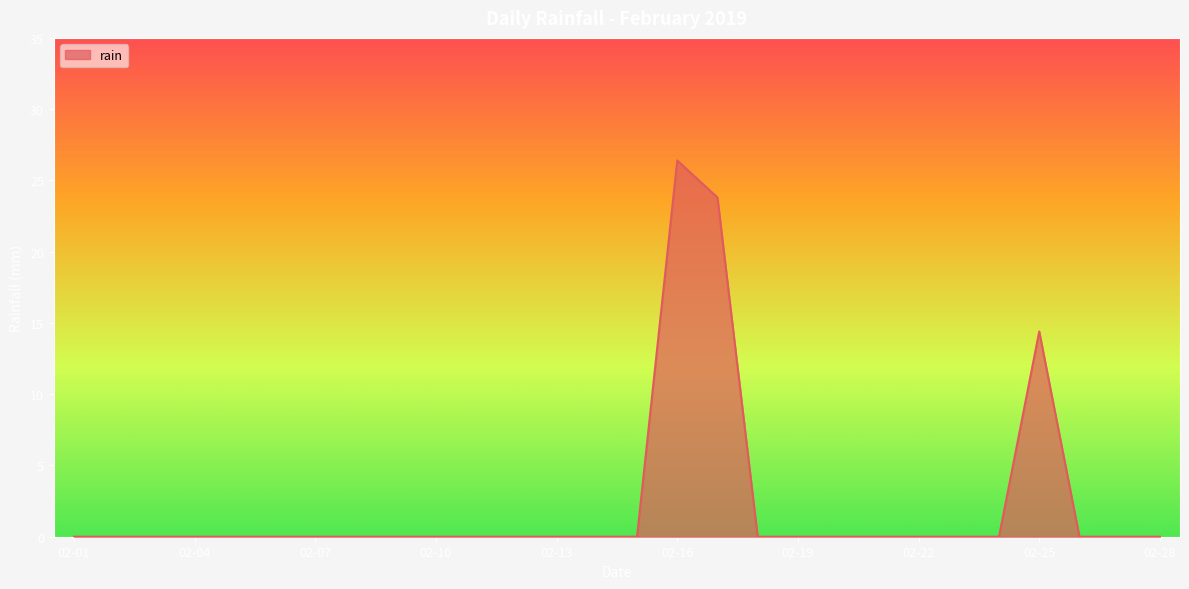

What is the difference between the maximum and minimum values?

26.4